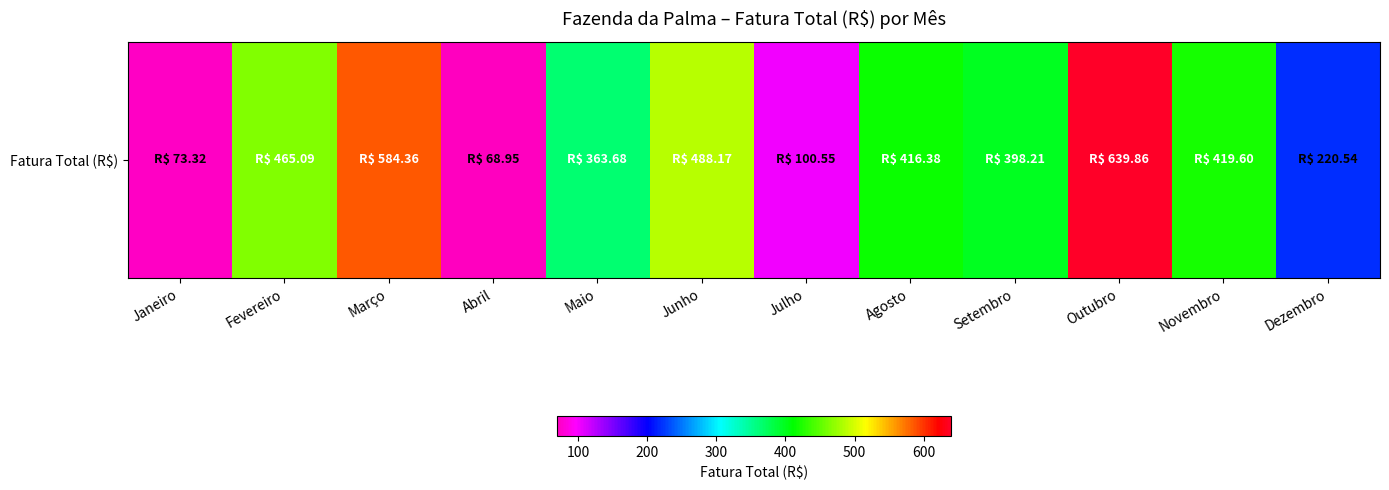

Which category has the lowest value across all series?

Abril